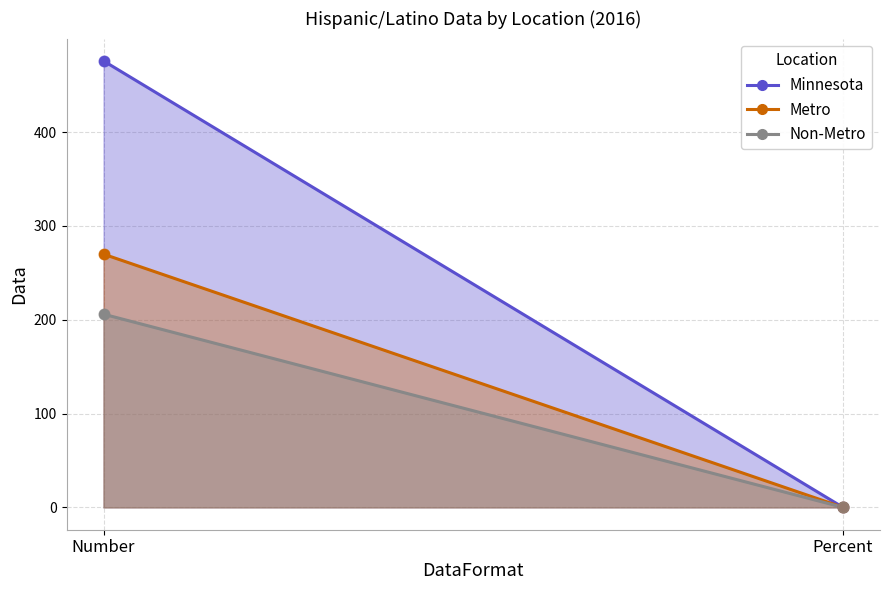

Which series has the widest spread of Y values?

Minnesota